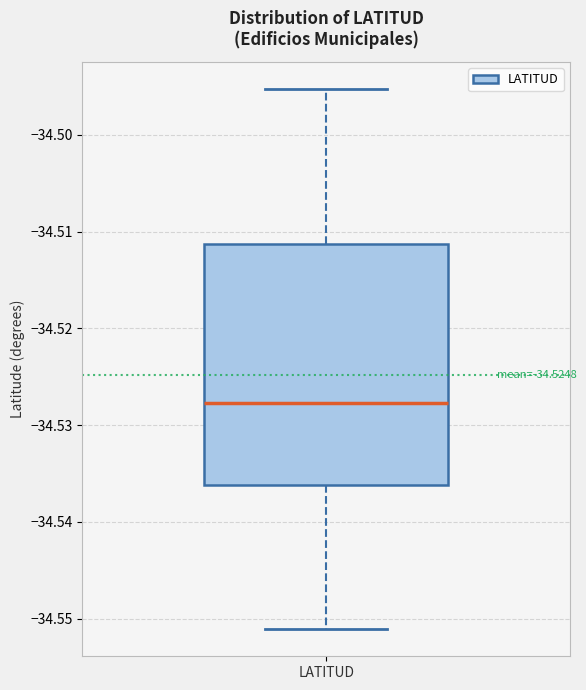

Transcribe this box plot: give where the median line is, the range the box spans, and where the two whiskers end, as read against the y-axis. The values are not printed on the chart, so give them approximately, as read against the axis.

median -34.528, box -34.536 to -34.511, whiskers -34.551 to -34.495